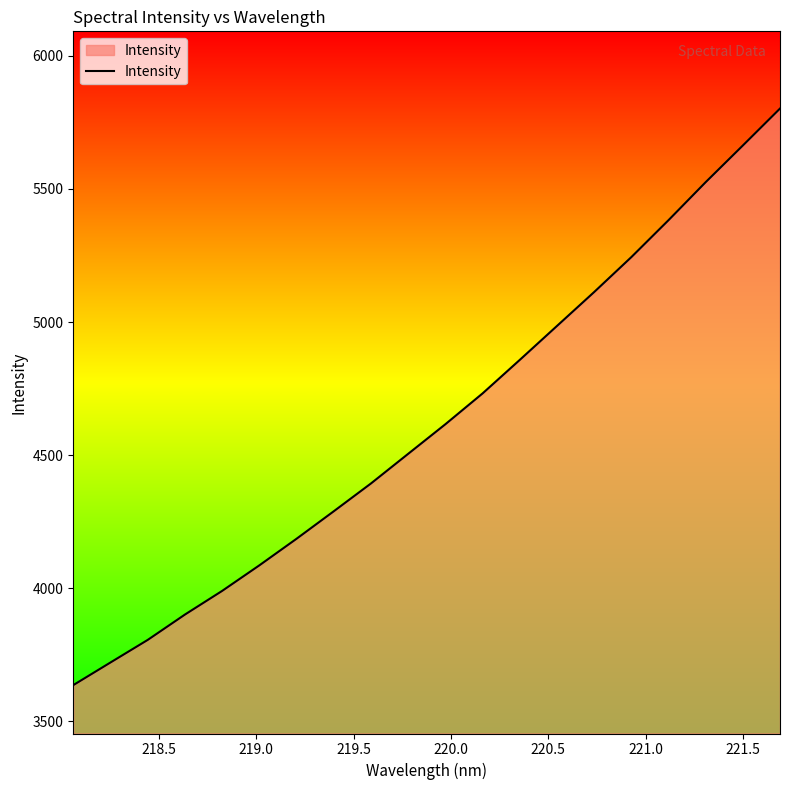

What is the difference between the maximum and minimum values?

2166.3